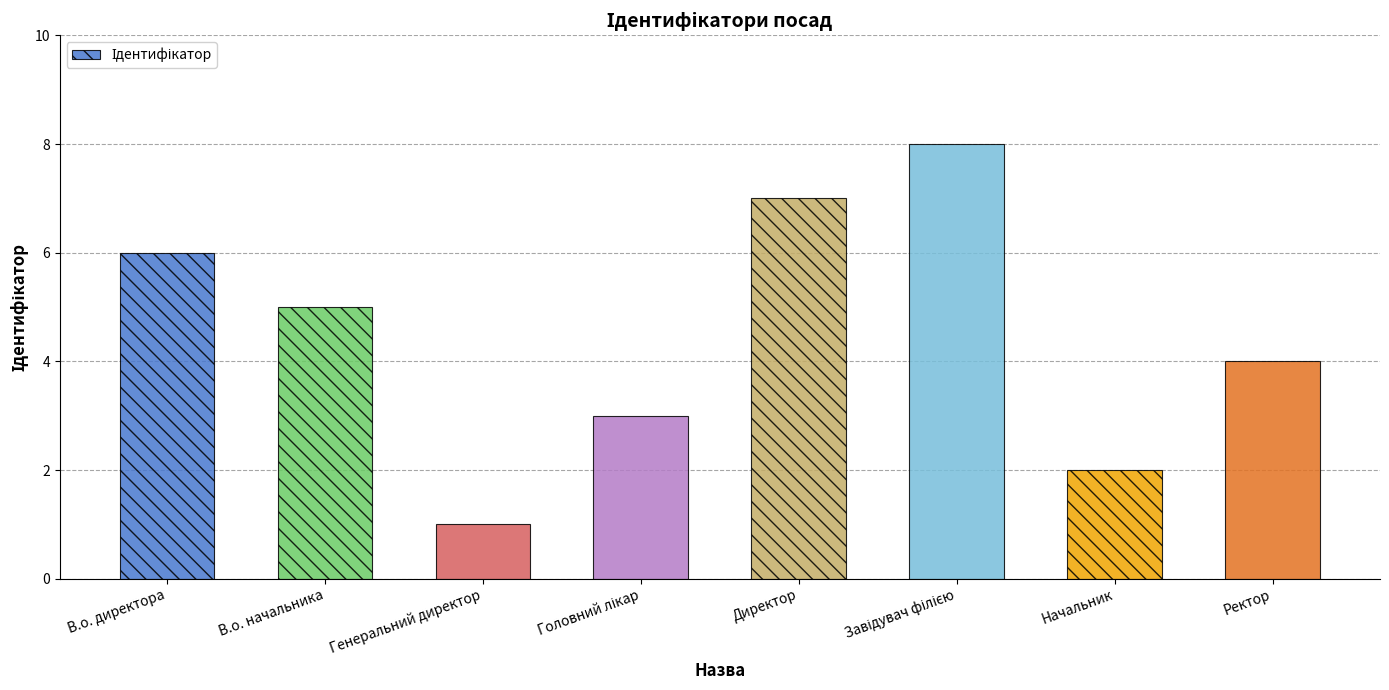

What is the change in value from Генеральний директор to Директор?

+6